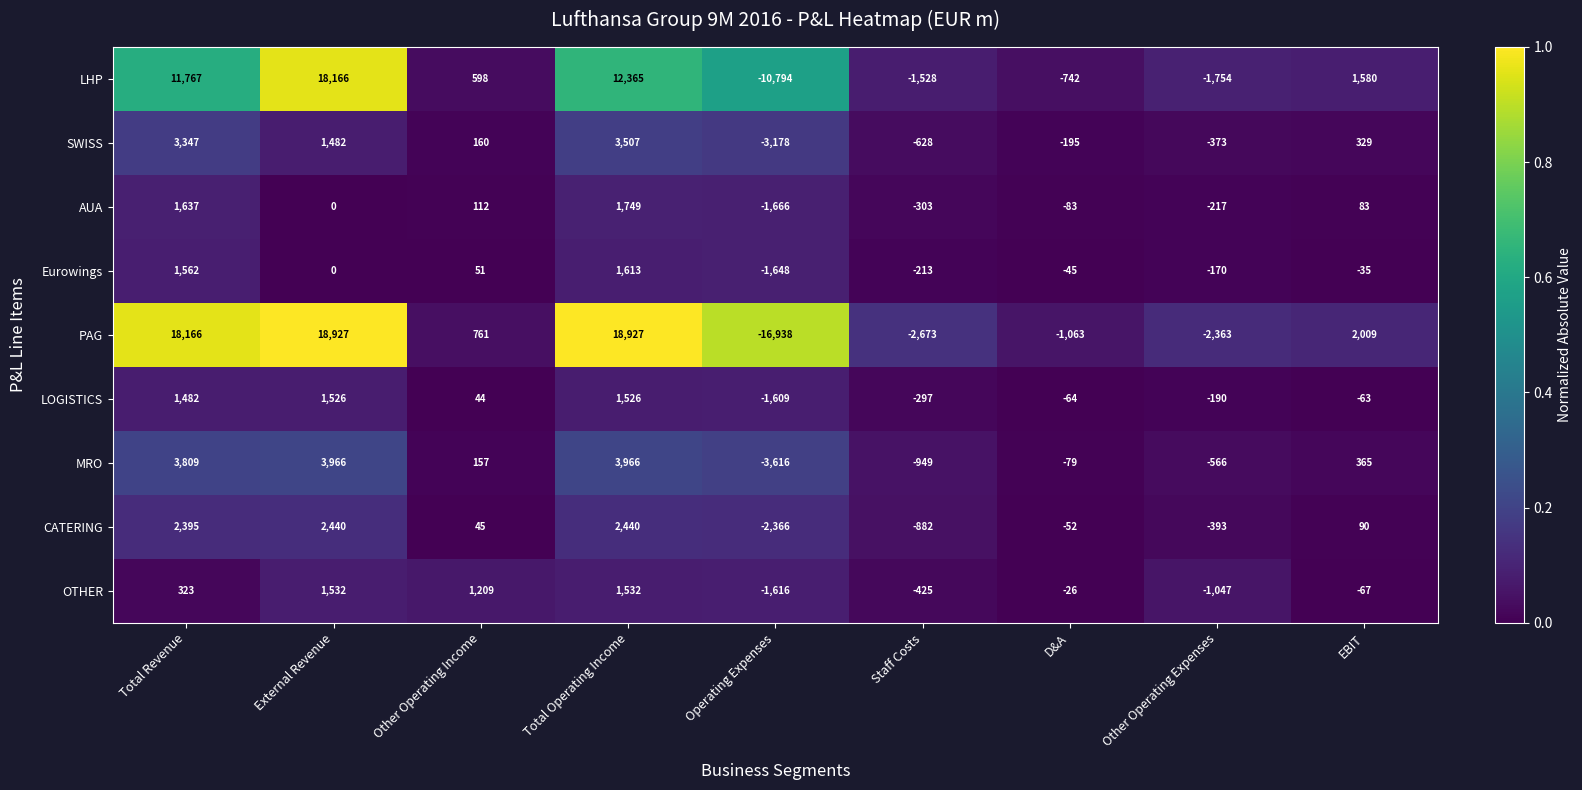

The Eurowings series shows 1016 at Total Revenue. True or false?

False